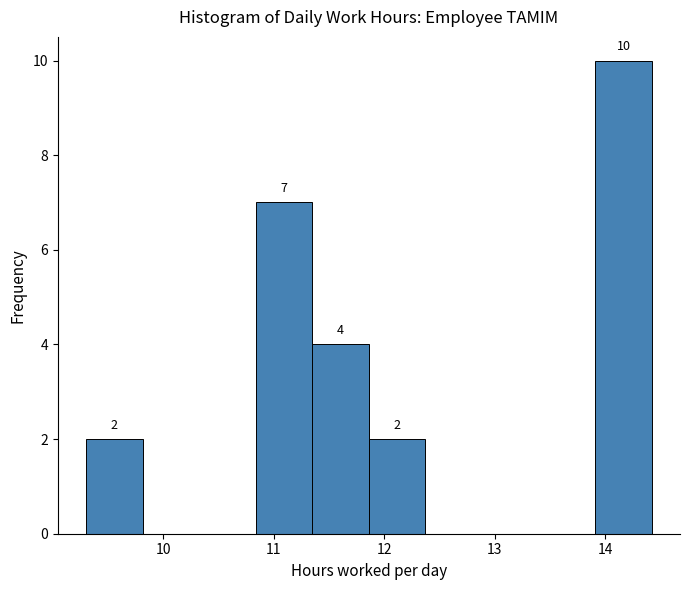

Which range on the x-axis has the tallest bar?

13.9 to 14.4